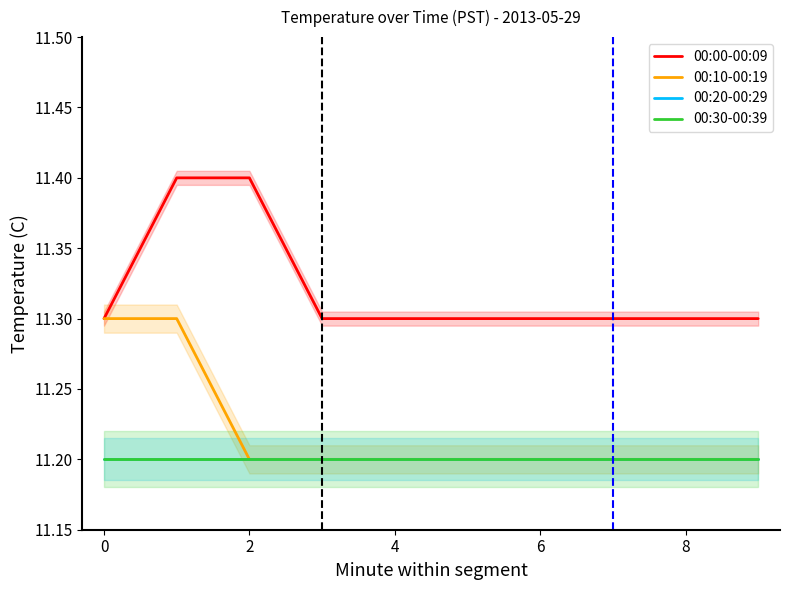

Rank the series by their maximum value, from highest to lowest.

00:00-00:09, 00:10-00:19, 00:20-00:29, 00:30-00:39